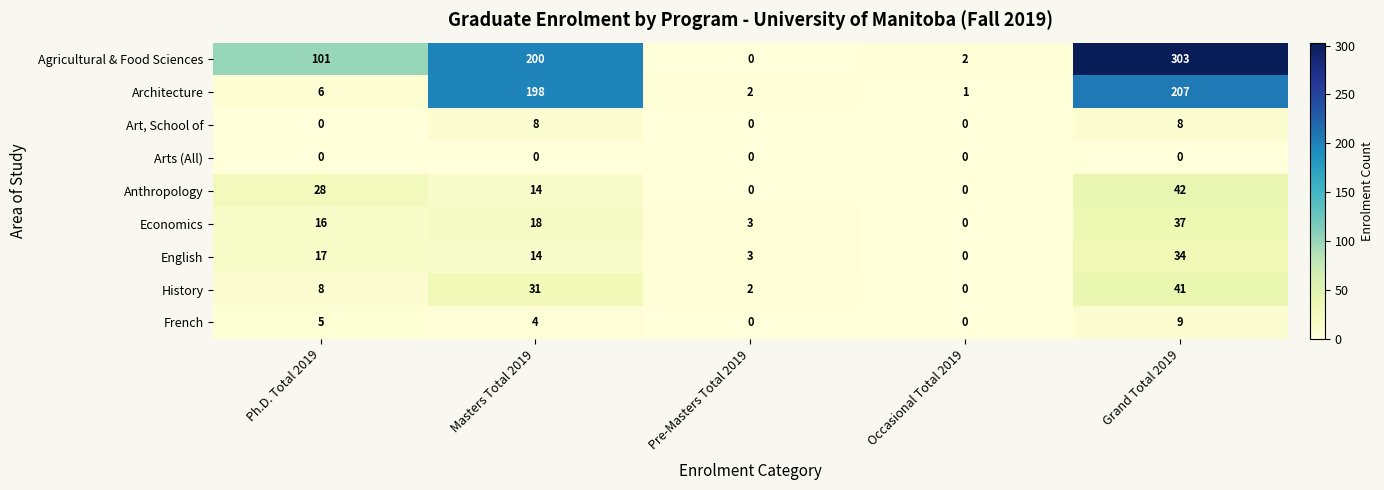

Rank the series at Grand Total 2019 from lowest to highest value.

Arts (All), Art, School of, French, English, Economics, History, Anthropology, Architecture, Agricultural & Food Sciences